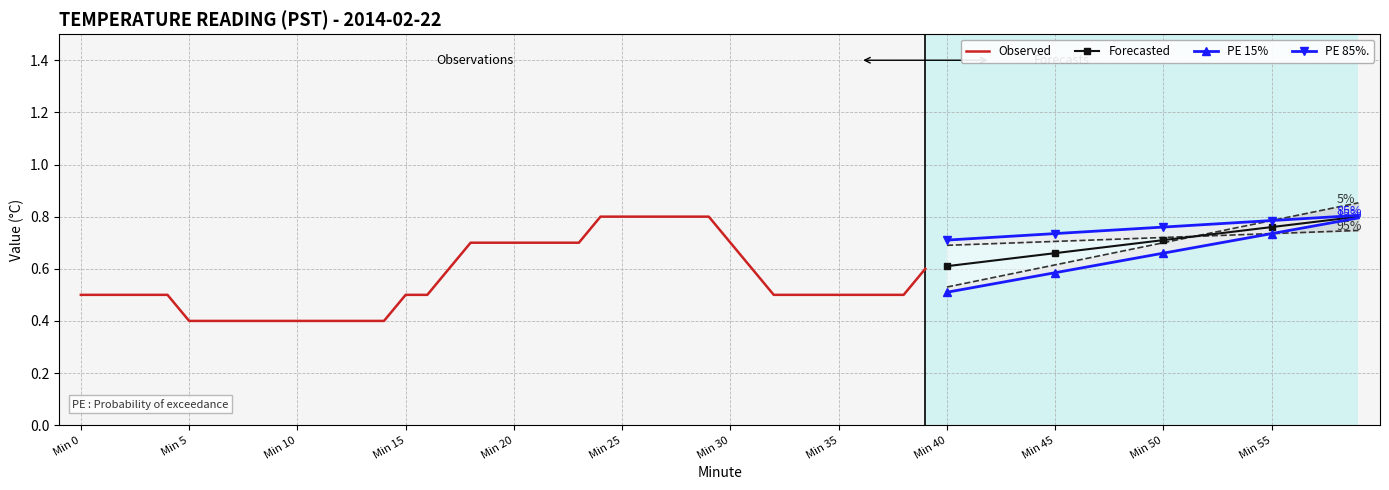

At which label is the value closest to 0?

Min 5